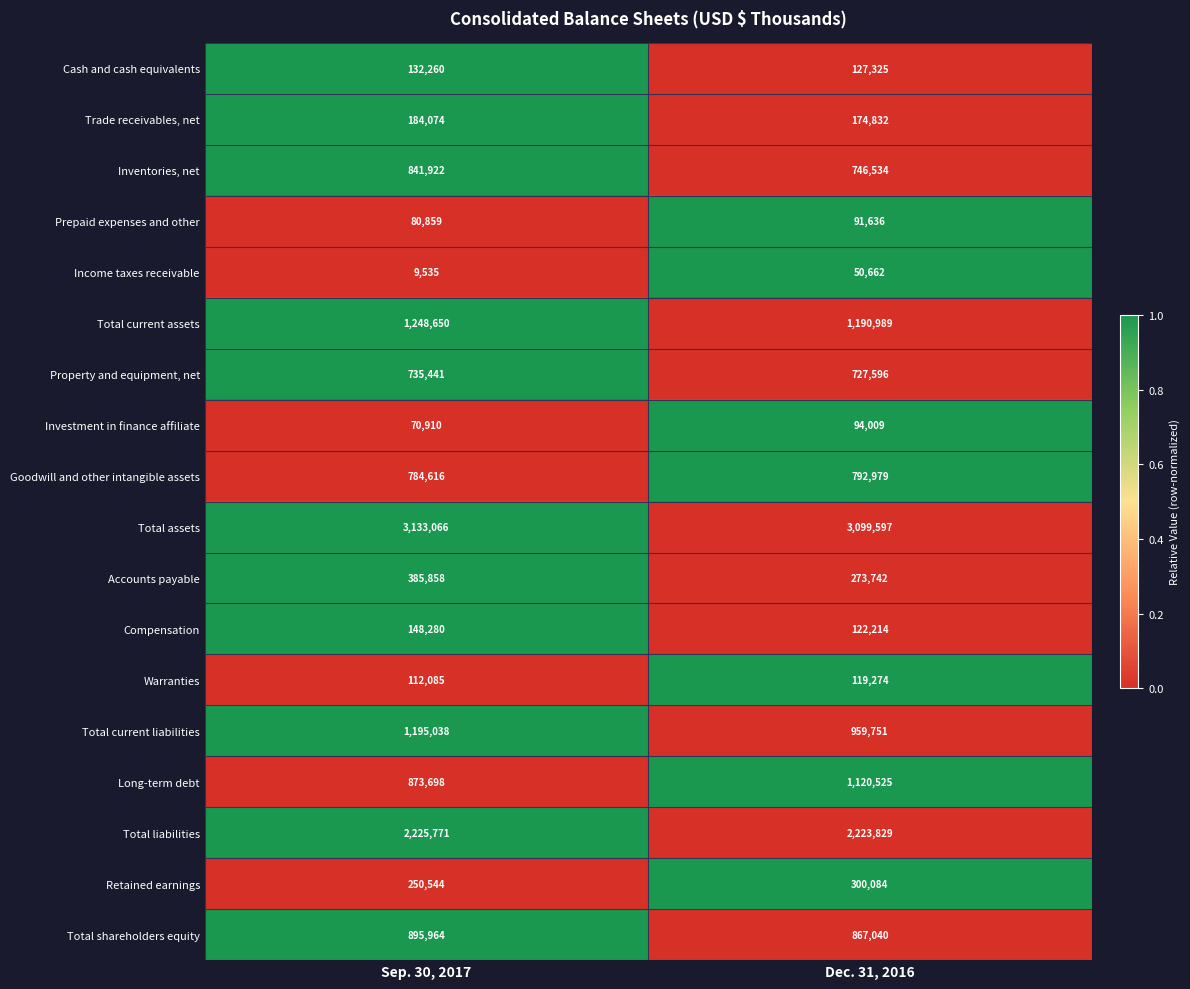

What is the greatest value displayed?

3133066